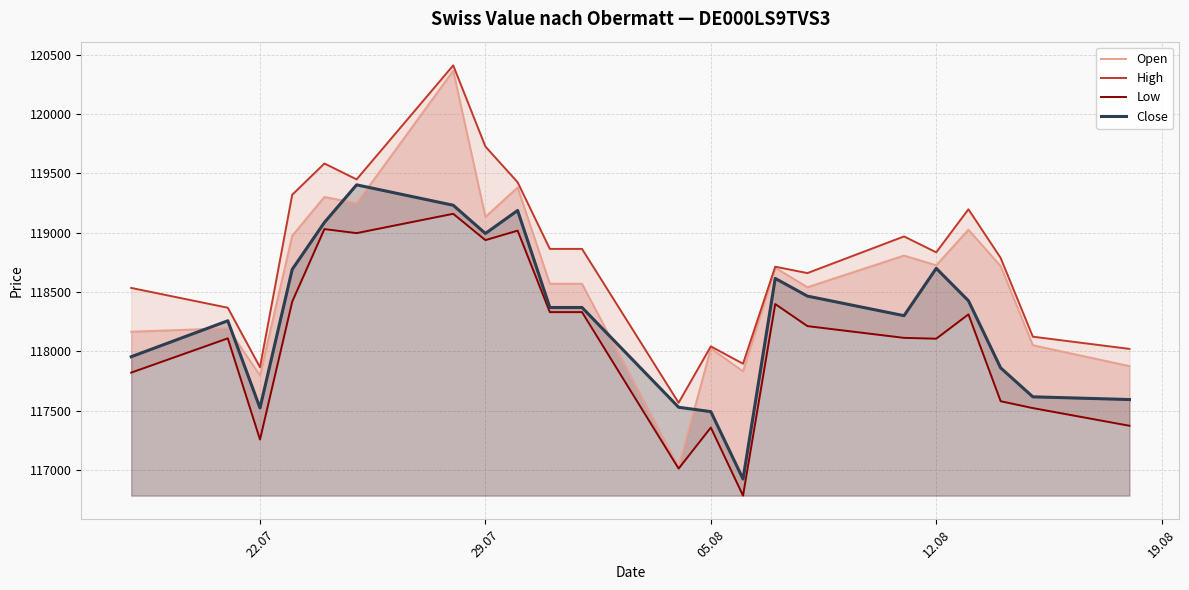

What is the lowest value of the Open series?

117022